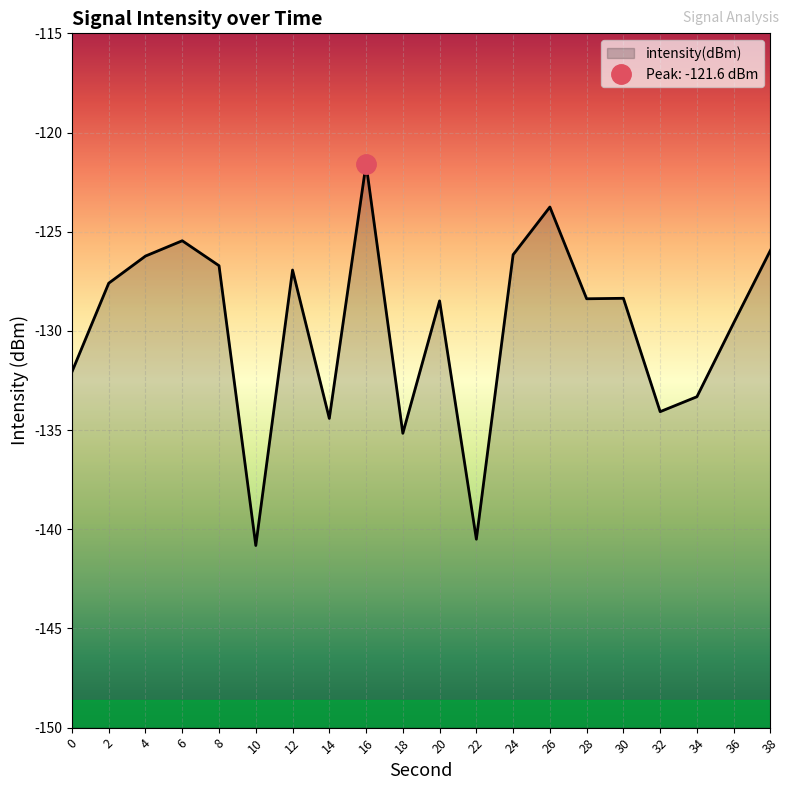

At which label does the data first exceed -128?

2